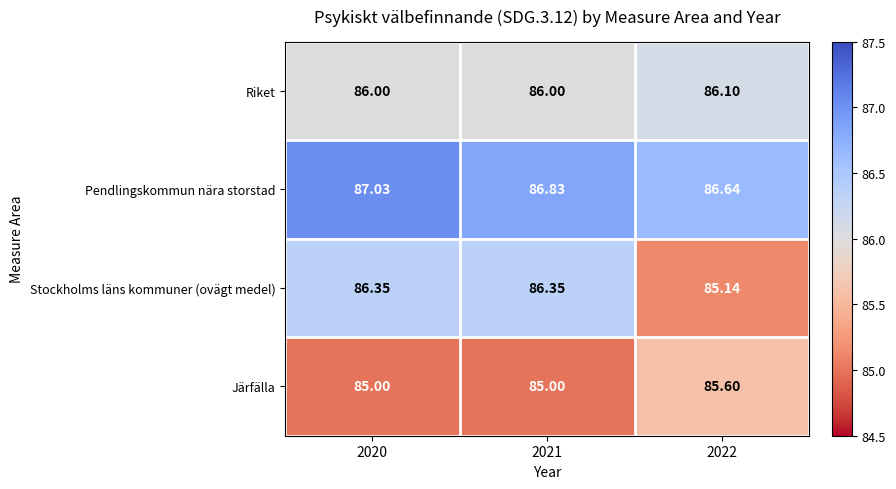

At 2020, list the series in order from largest to smallest.

Pendlingskommun nära storstad, Stockholms läns kommuner (ovägt medel), Riket, Järfälla